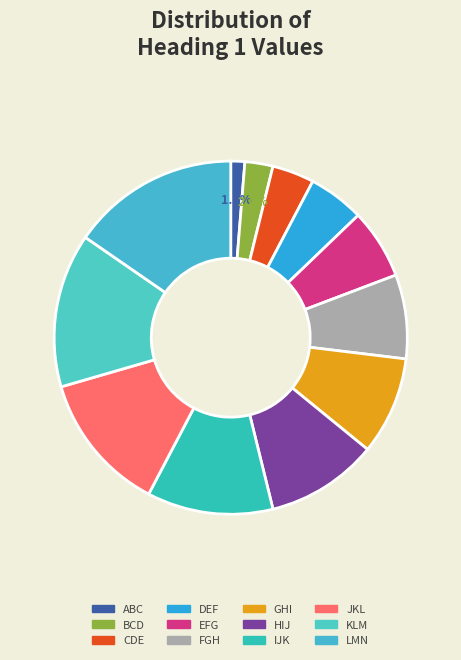

To the nearest percent, what portion does DEF represent?

5%